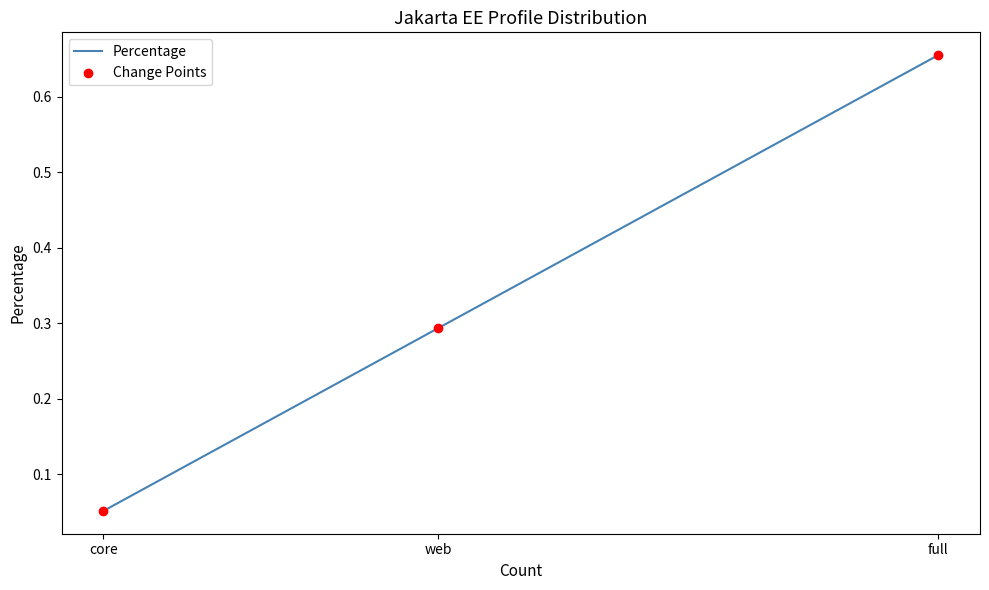

At which category is the sum across all series the highest?

full